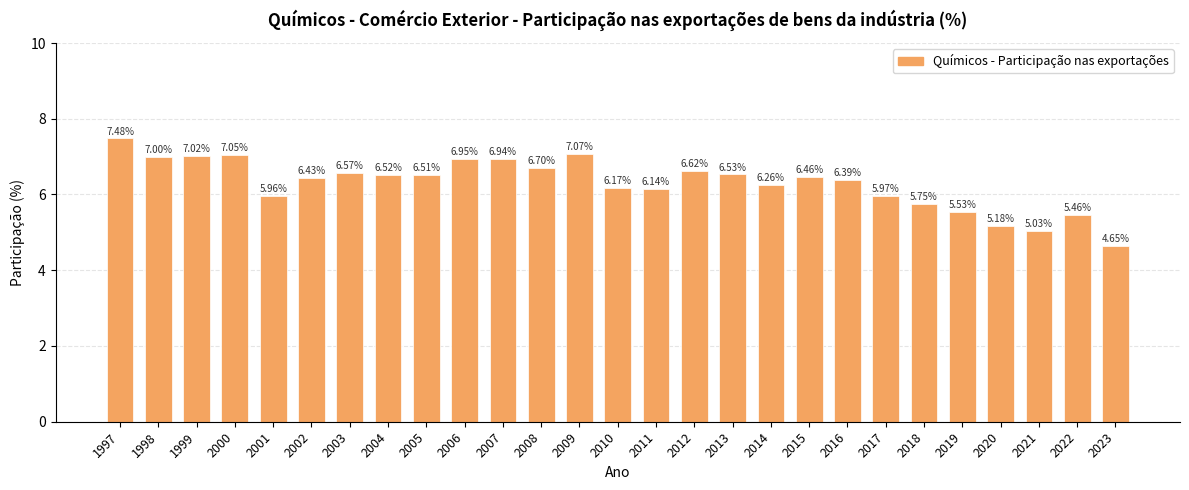

What is the difference between the maximum and minimum values?

2.8